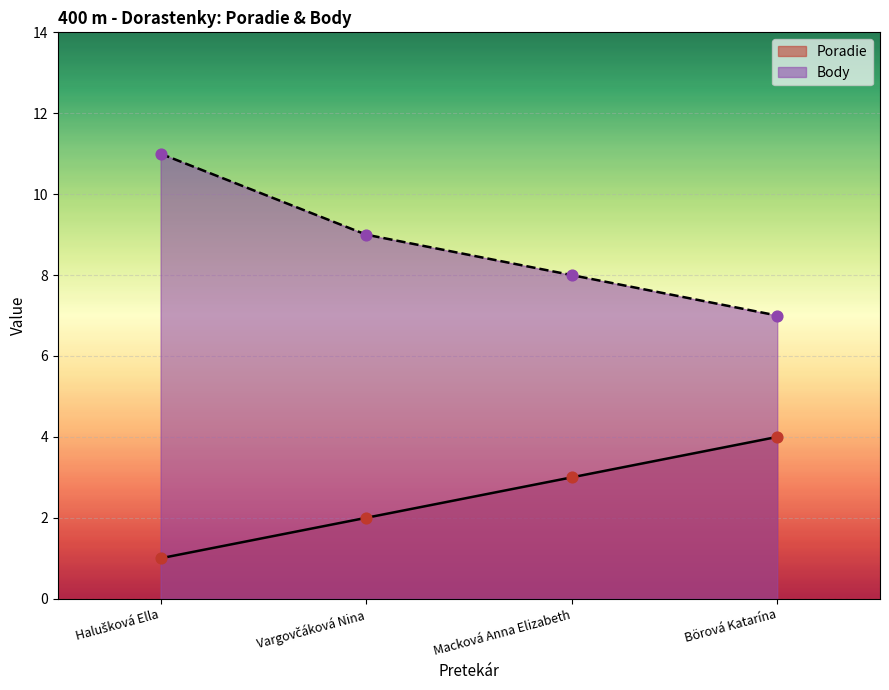

Which series reaches the minimum Y coordinate?

Poradie